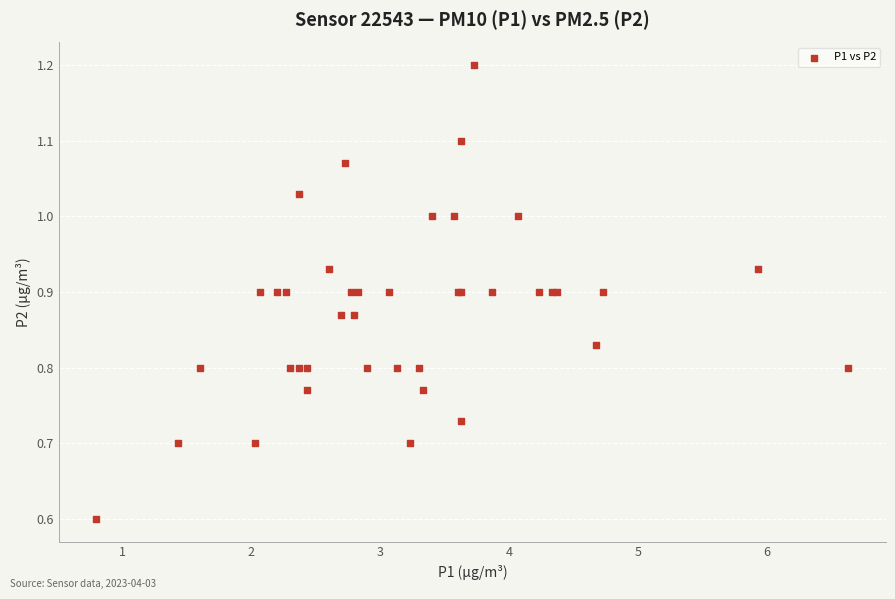

What Y value in the scatter plot is closest to 0?

0.6